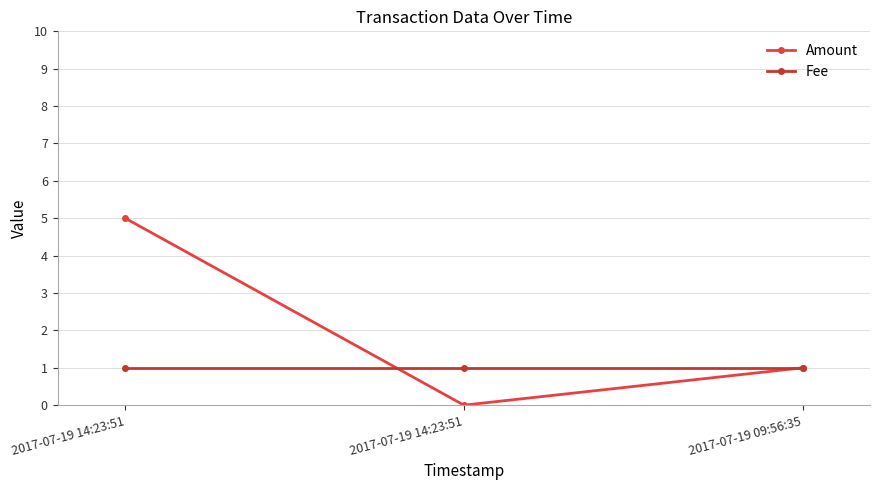

Which has a higher value, 2017-07-19 14:23:51 or 2017-07-19 09:56:35?

2017-07-19 14:23:51